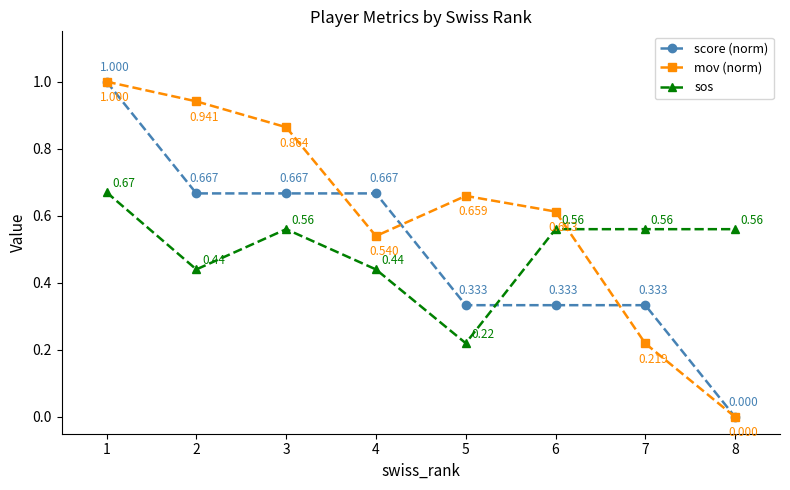

What is the maximum value for score (norm)?

1.0